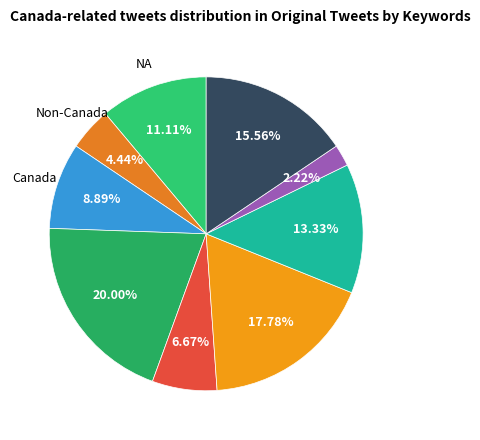

Is there a majority slice in this chart?

No